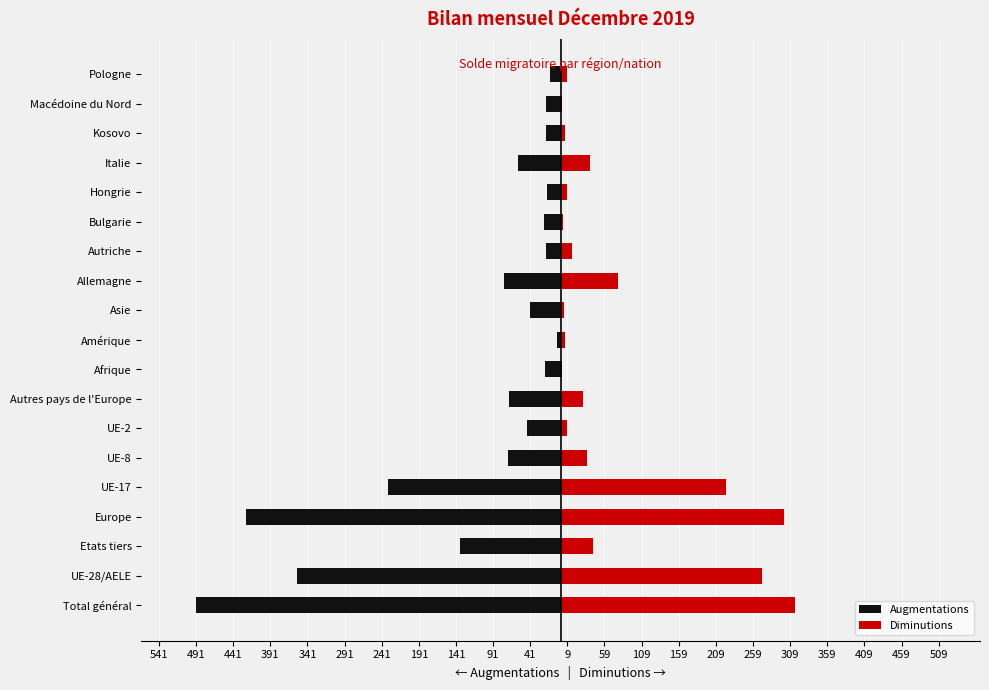

How many bars are there in each group?

2